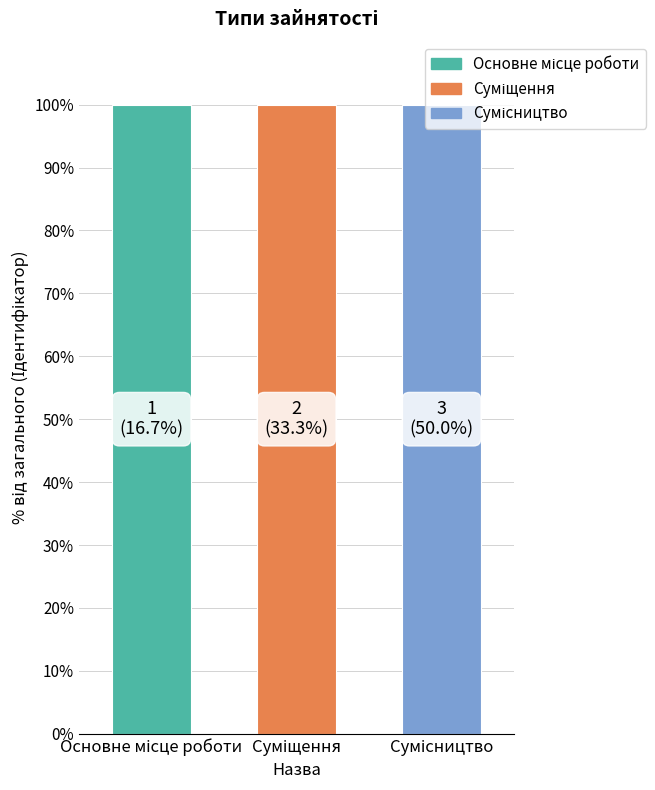

Which label corresponds to the largest value in the chart?

Сумісництво